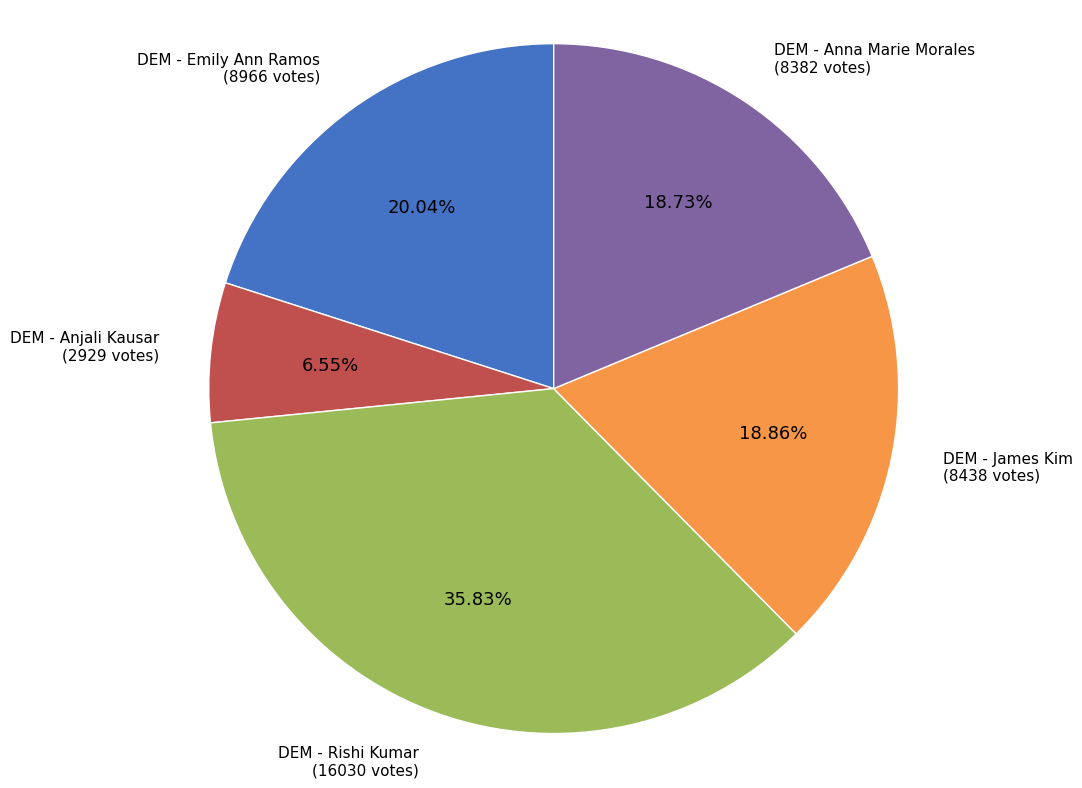

Is there any slice that represents more than half of the pie?

No